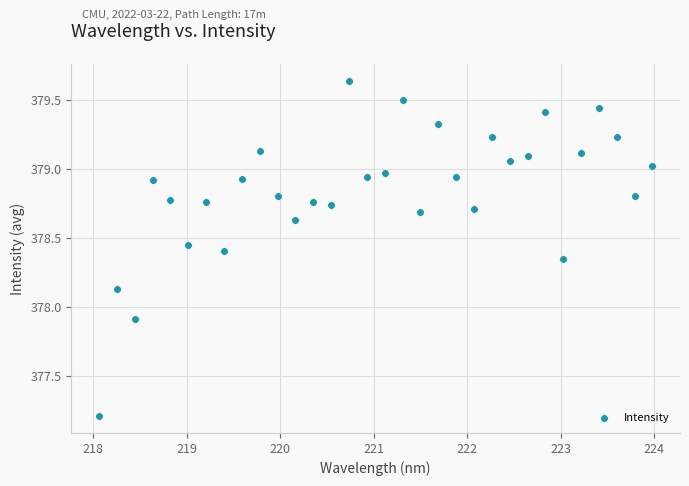

What Y value in the scatter plot is closest to 378?

377.9